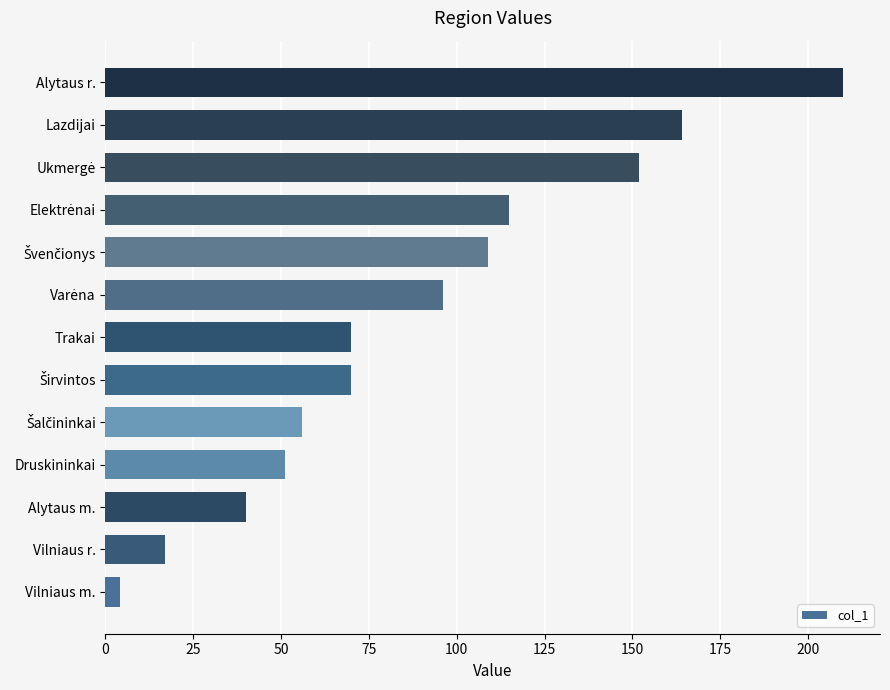

Which category has the lowest value across all series?

Vilniaus m.